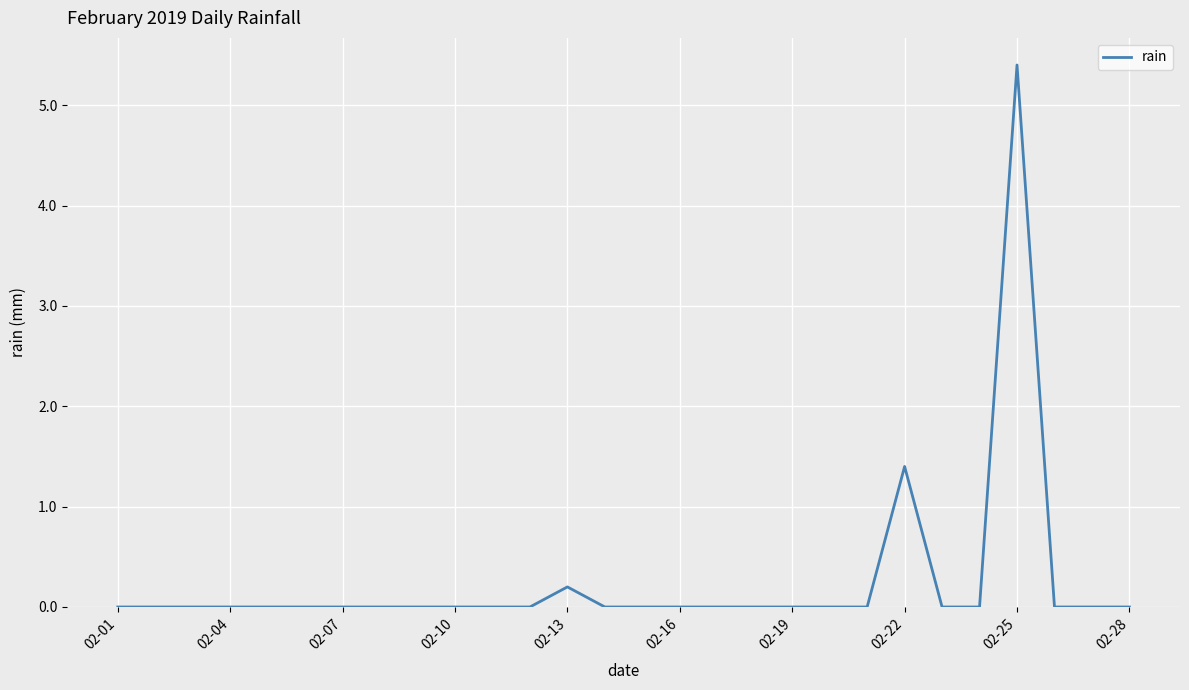

True or false: the data has more than 2 interior local peaks.

True